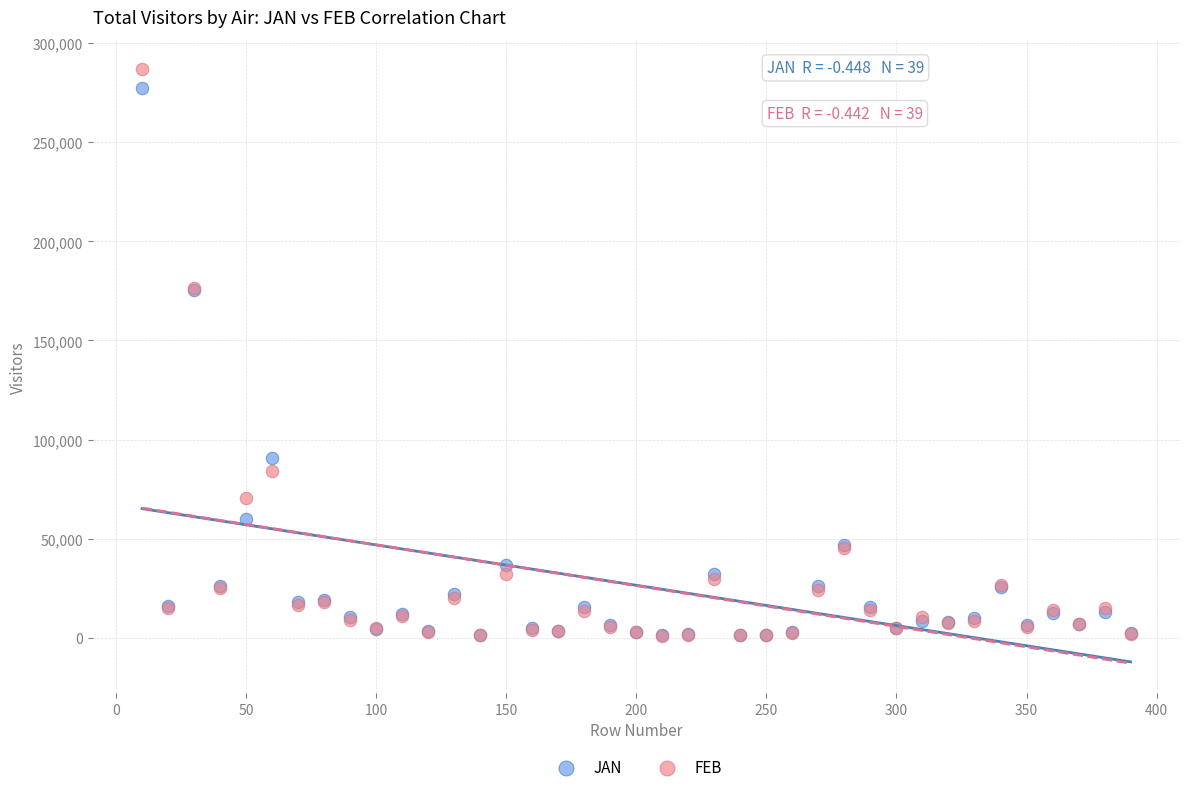

What are all the series names shown in the legend?

JAN, FEB